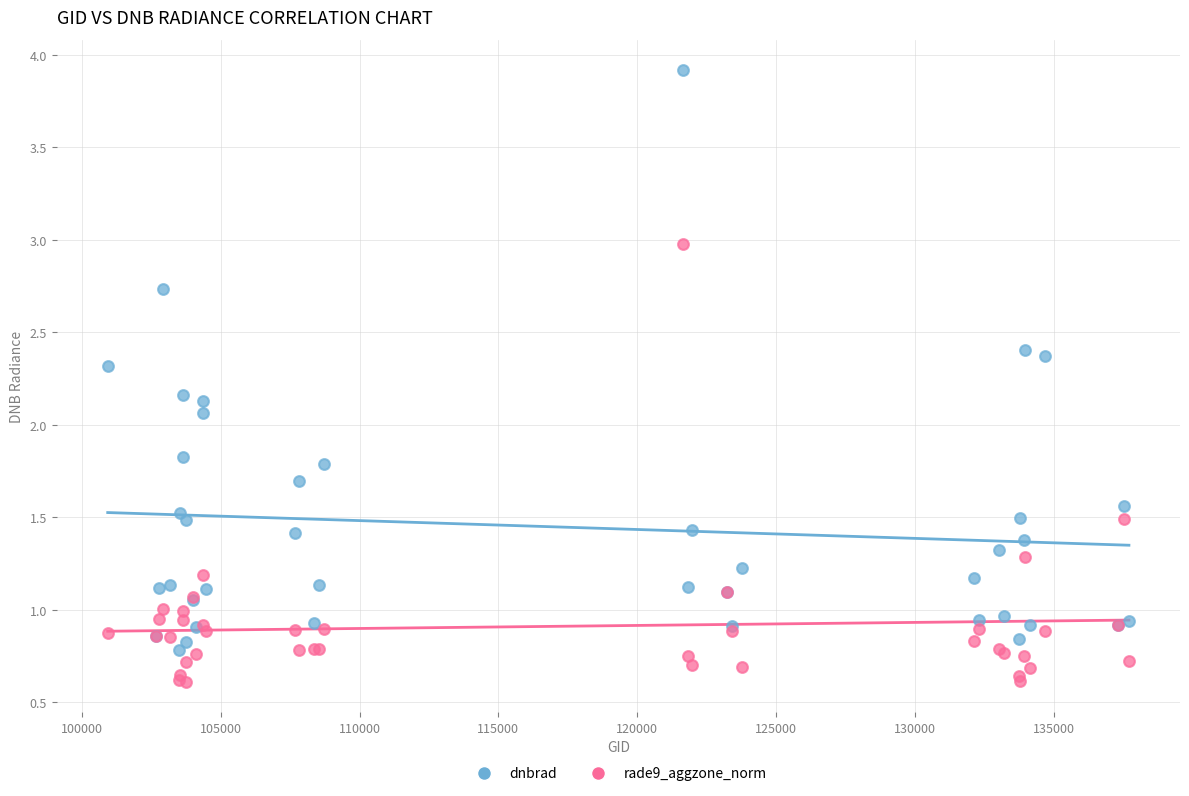

Which series has the largest Y range (max minus min)?

dnbrad